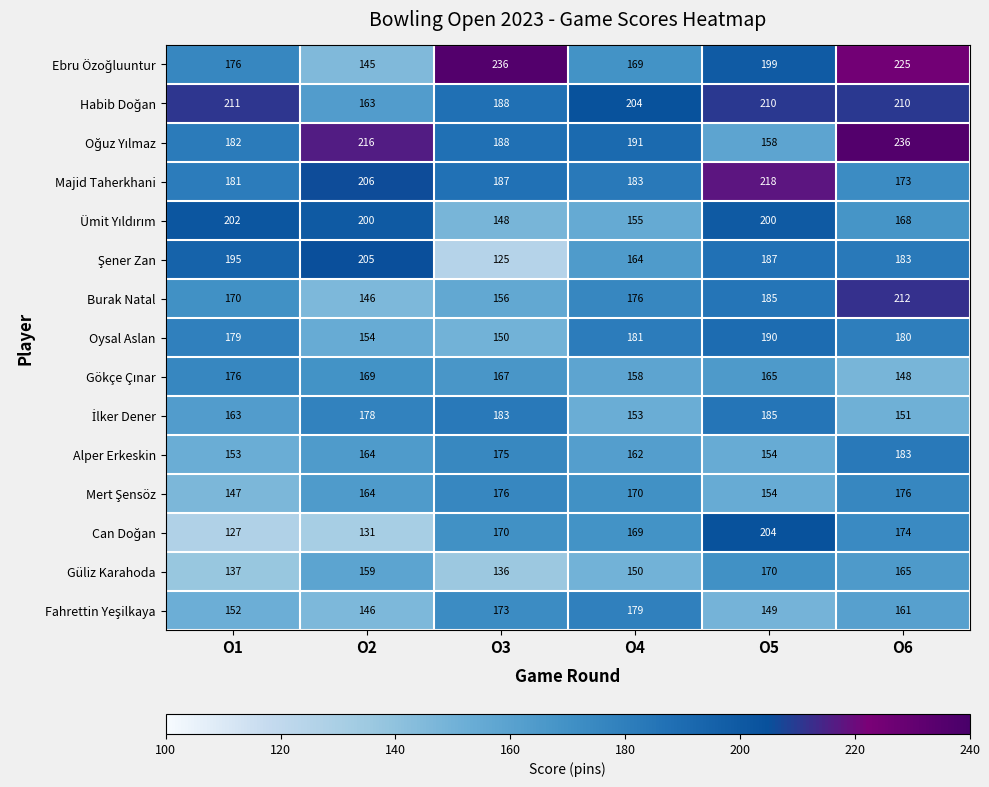

Where does the Majid Taherkhani series first go above 187?

O2